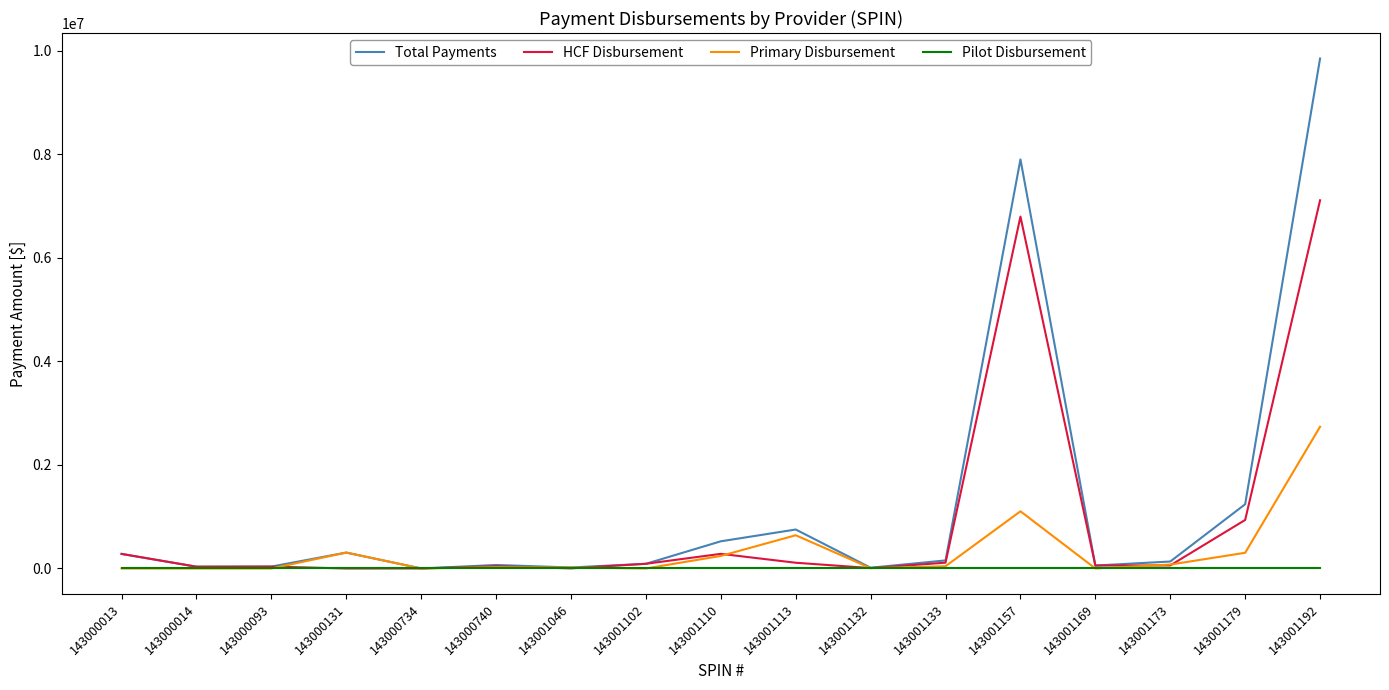

True or false: Primary Disbursement has a value of 242277.3 at 143001110.

True